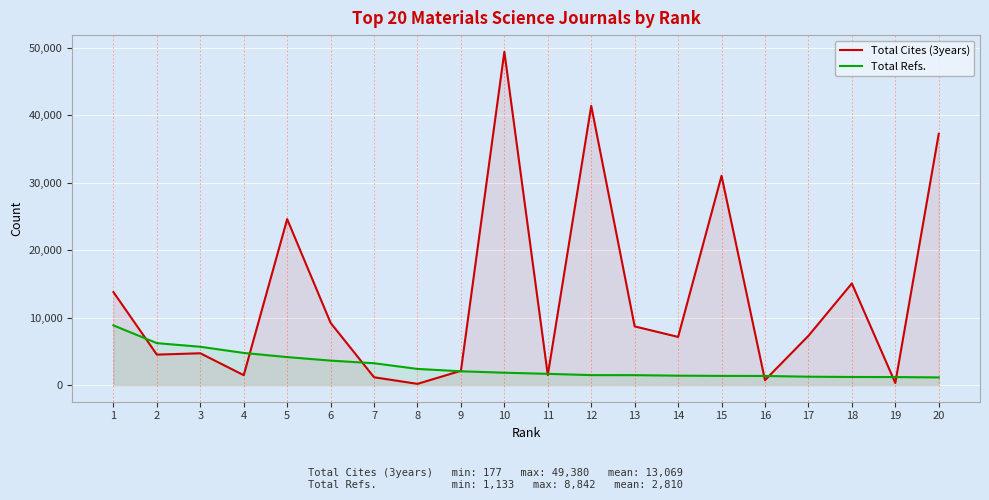

Where is Total Cites (3years) nearest to the value 24778?

5